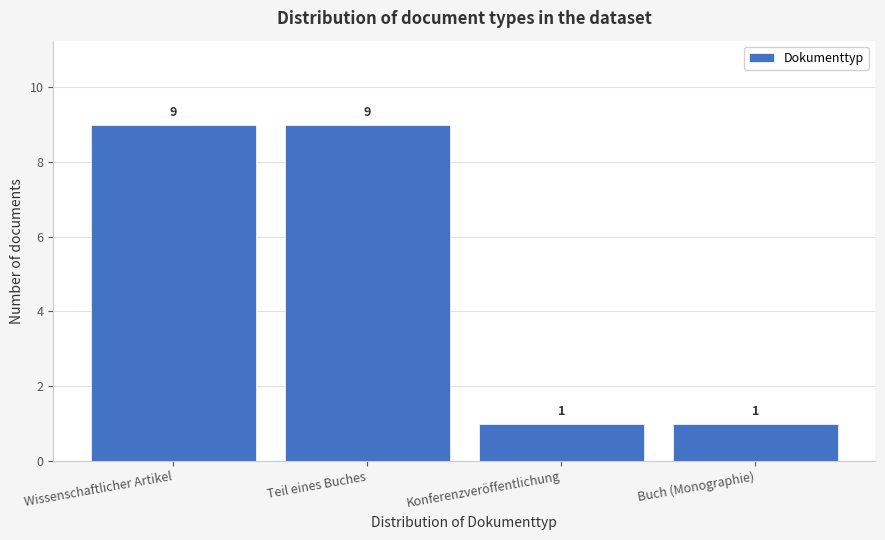

Reading right to left, what are all the values shown in this chart?

1	1	9	9